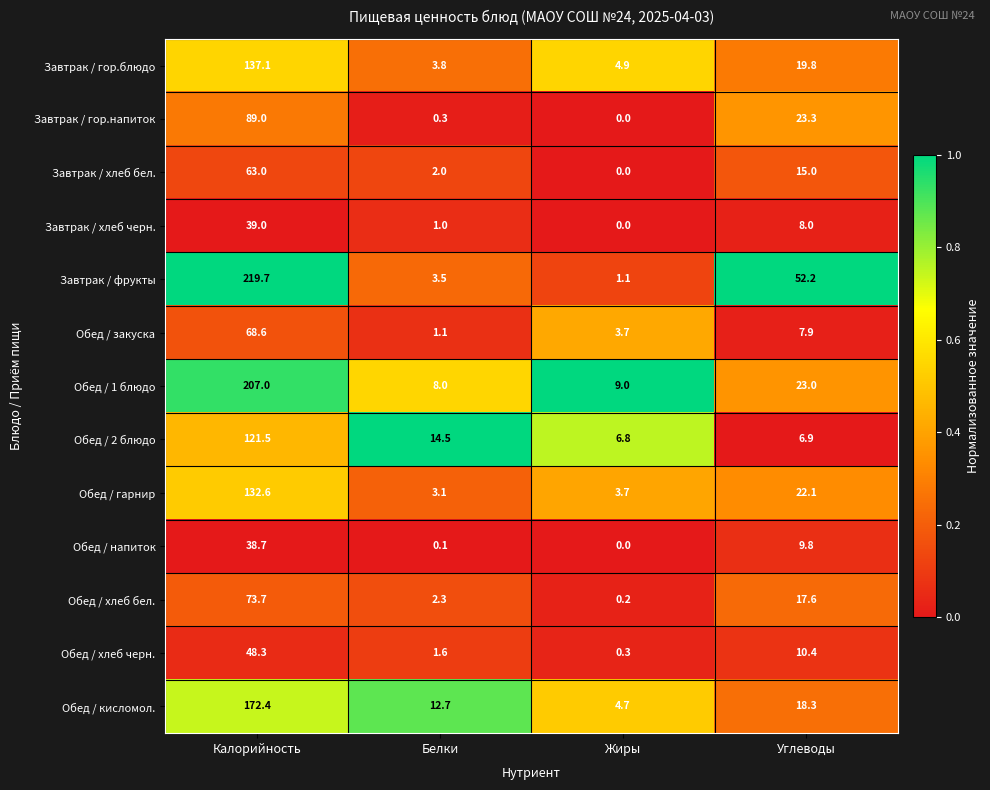

List the series in order of their peak value, highest first.

Завтрак / фрукты, Обед / 1 блюдо, Обед / кисломол., Завтрак / гор.блюдо, Обед / гарнир, Обед / 2 блюдо, Завтрак / гор.напиток, Обед / хлеб бел., Обед / закуска, Завтрак / хлеб бел., Обед / хлеб черн., Завтрак / хлеб черн., Обед / напиток